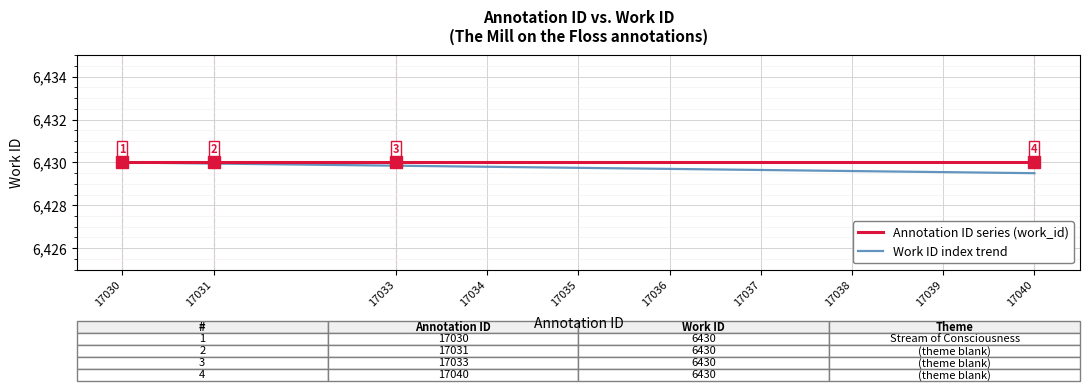

How many distinct data groups are displayed?

2